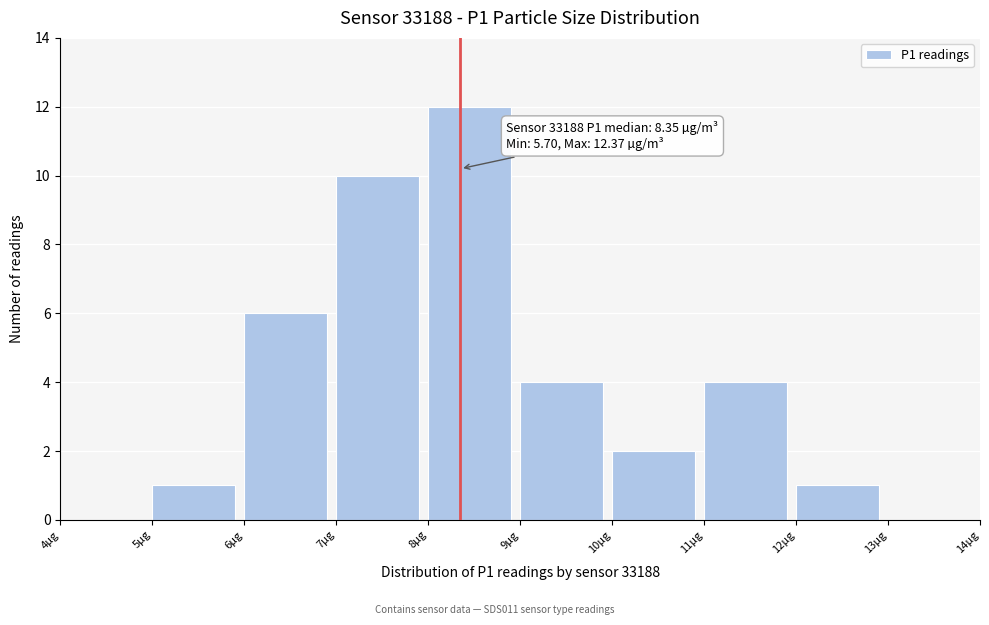

Over which range of the x-axis is the bar tallest?

8 to 9